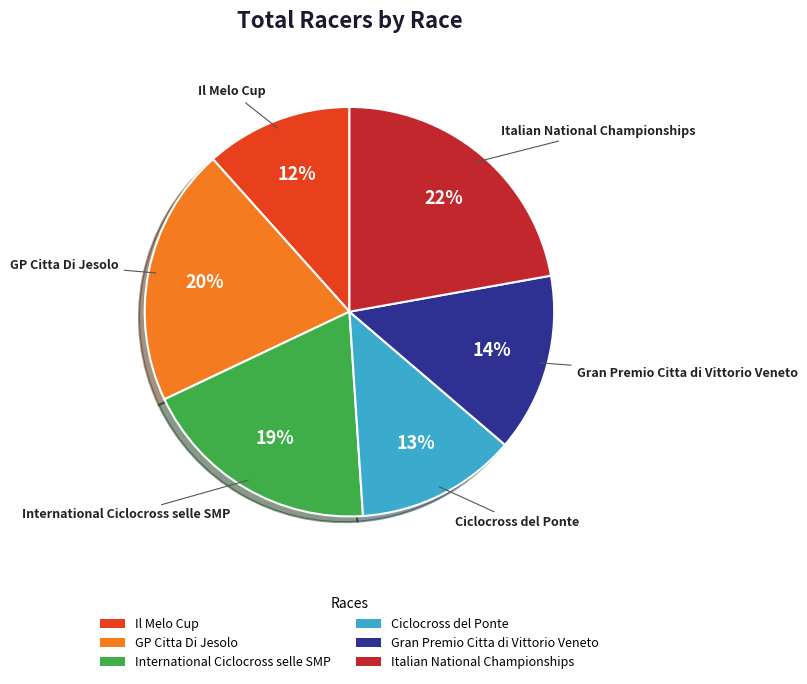

Which has a higher value, Ciclocross del Ponte or Gran Premio Citta di Vittorio Veneto?

Gran Premio Citta di Vittorio Veneto